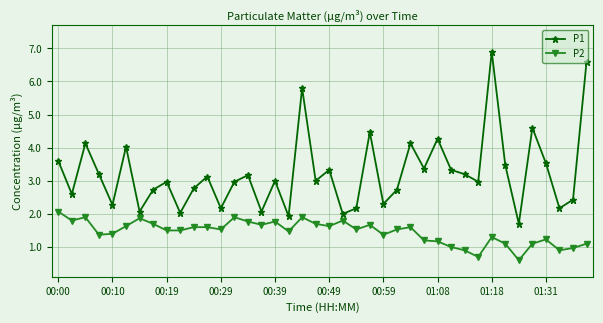

True or false: P2 and P1 intersect in this chart.

False